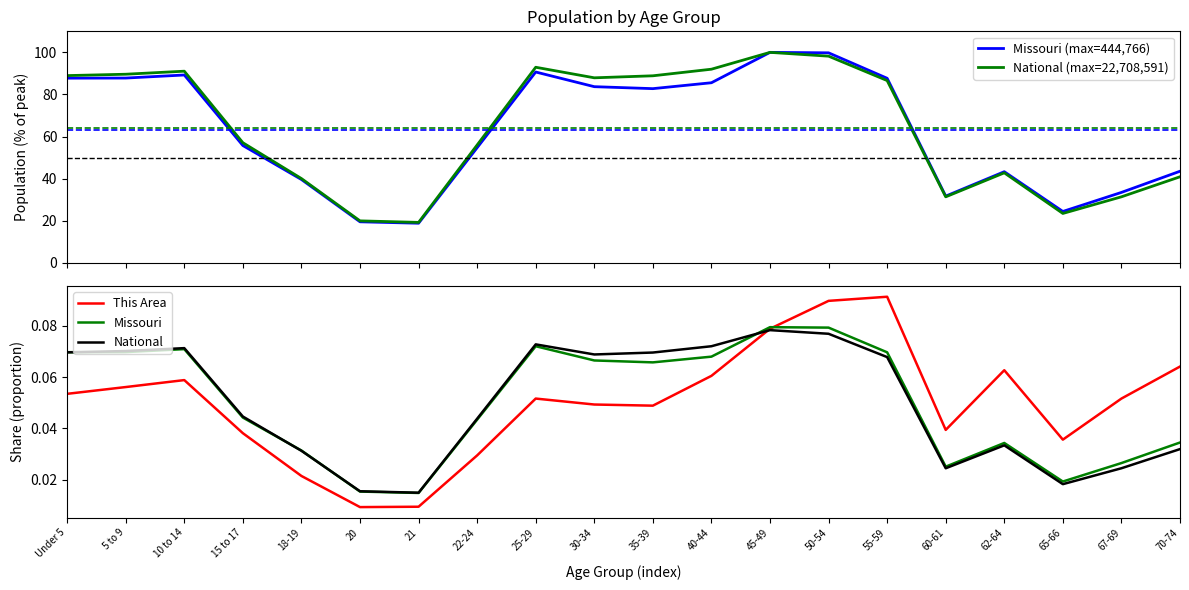

Reading left to right, what are all the values shown in this chart?

Missouri (max=444,766): Under 5=87.7	5 to 9=87.8	10 to 14=89.2	15 to 17=55.7	18-19=39.6	20=19.5	21=18.8	22-24=54.7	25-29=90.7	30-34=83.7	35-39=82.8	40-44=85.6	45-49=100.0	50-54=99.8	55-59=87.7	60-61=31.7	62-64=43.3	65-66=24.4	67-69=33.4	70-74=43.5
National (max=22,708,591): Under 5=89.0	5 to 9=89.6	10 to 14=91.1	15 to 17=57.0	18-19=40.0	20=19.9	21=19.2	22-24=56.0	25-29=92.9	30-34=87.9	35-39=88.9	40-44=92.0	45-49=100.0	50-54=98.2	55-59=86.6	60-61=31.3	62-64=42.7	65-66=23.4	67-69=31.3	70-74=40.9
This Area: Under 5=0.1	5 to 9=0.1	10 to 14=0.1	15 to 17=0.0	18-19=0.0	20=0.0	21=0.0	22-24=0.0	25-29=0.1	30-34=0.0	35-39=0.0	40-44=0.1	45-49=0.1	50-54=0.1	55-59=0.1	60-61=0.0	62-64=0.1	65-66=0.0	67-69=0.1	70-74=0.1
Missouri: Under 5=0.1	5 to 9=0.1	10 to 14=0.1	15 to 17=0.0	18-19=0.0	20=0.0	21=0.0	22-24=0.0	25-29=0.1	30-34=0.1	35-39=0.1	40-44=0.1	45-49=0.1	50-54=0.1	55-59=0.1	60-61=0.0	62-64=0.0	65-66=0.0	67-69=0.0	70-74=0.0
National: Under 5=0.1	5 to 9=0.1	10 to 14=0.1	15 to 17=0.0	18-19=0.0	20=0.0	21=0.0	22-24=0.0	25-29=0.1	30-34=0.1	35-39=0.1	40-44=0.1	45-49=0.1	50-54=0.1	55-59=0.1	60-61=0.0	62-64=0.0	65-66=0.0	67-69=0.0	70-74=0.0